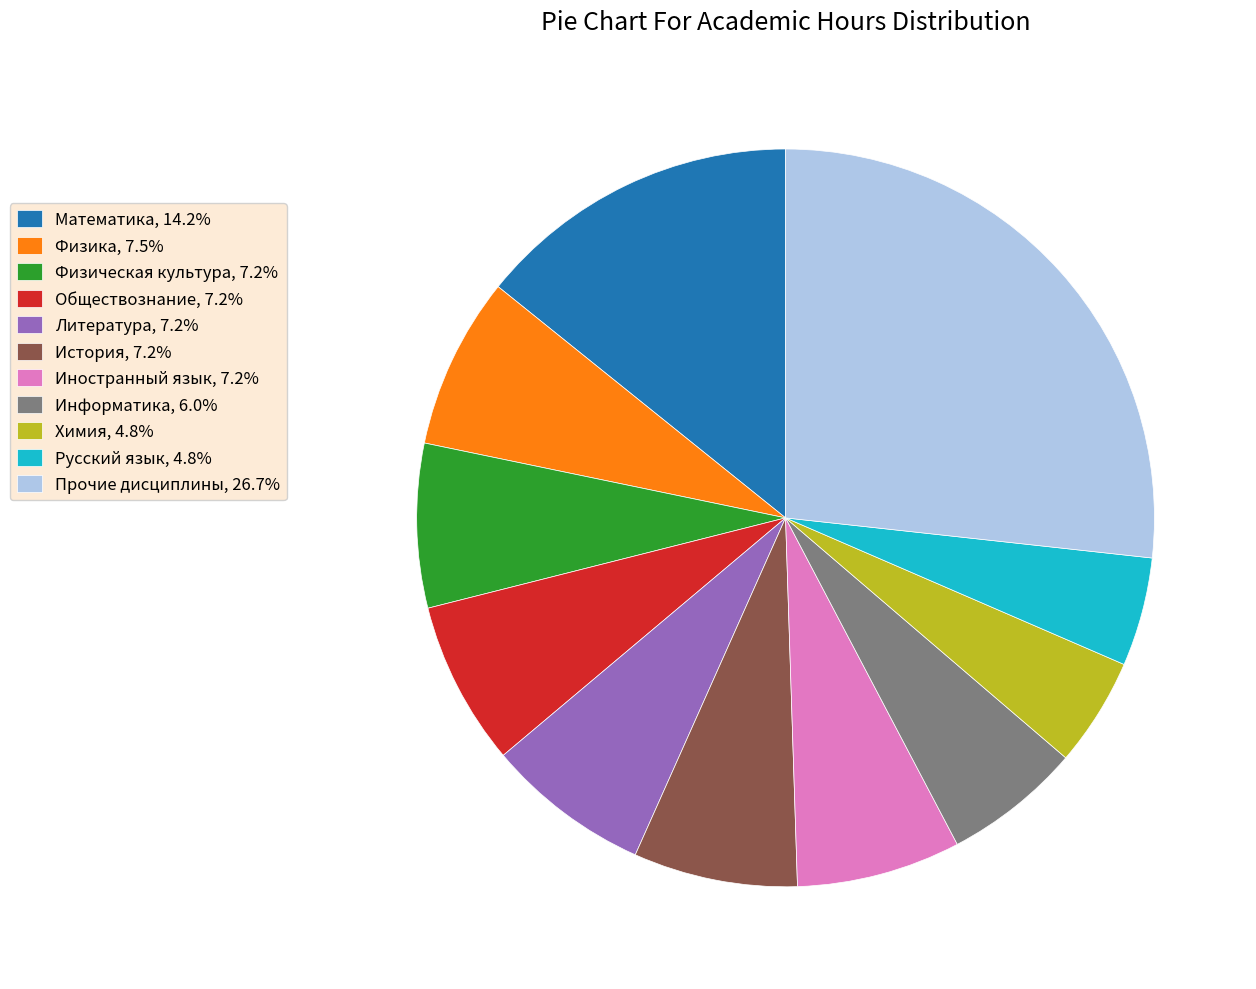

Approximately how many times larger is the value at Литература, 7.2% compared to Иностранный язык, 7.2%?

1.0